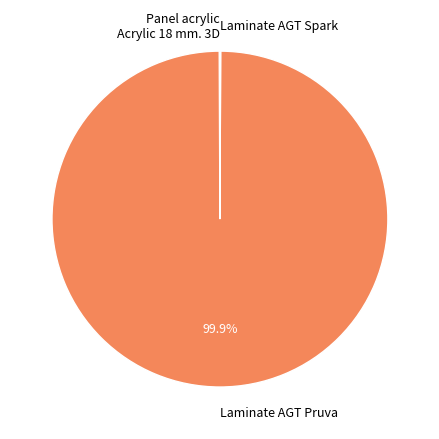

Is Laminate AGT Pruva the majority of the pie?

Yes